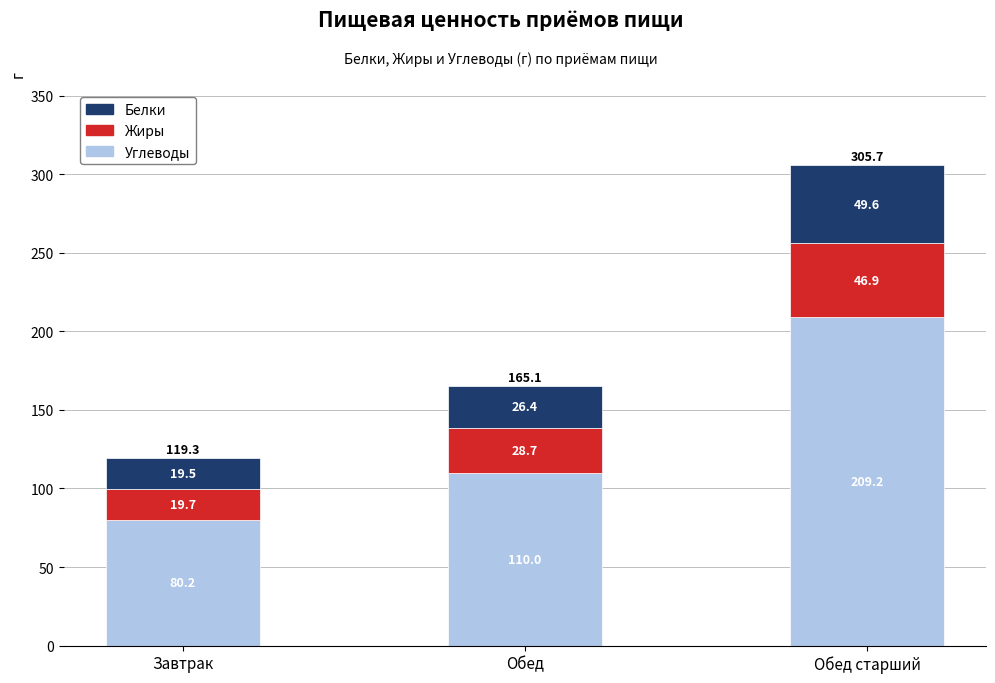

How many data points in Углеводы are above 110?

2